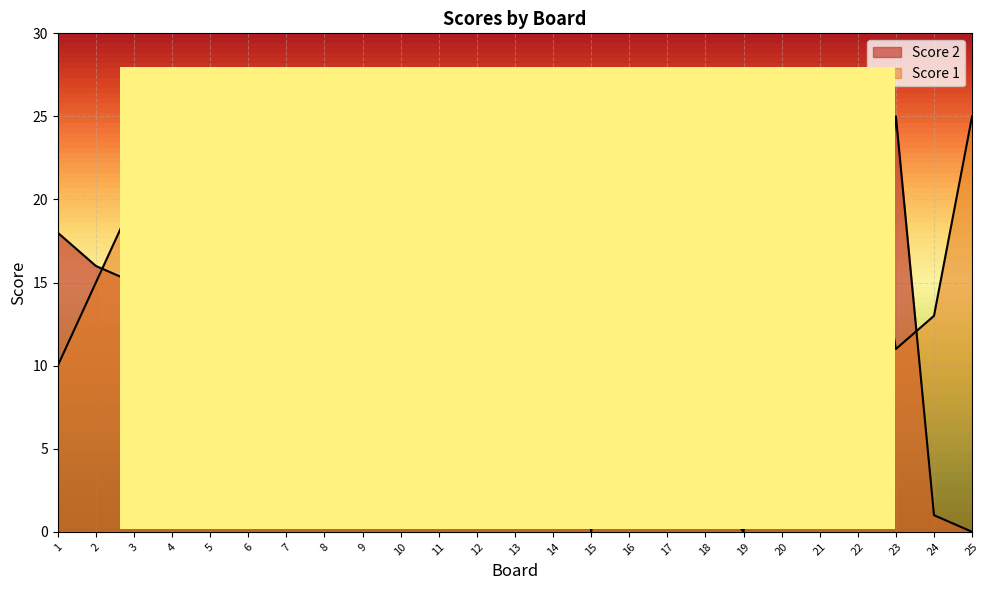

Rank the series by their maximum value, from highest to lowest.

Score 1, Score 2